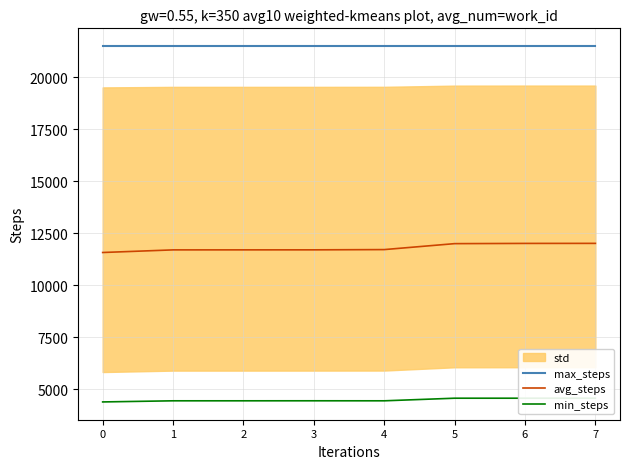

What is the lowest value of the max_steps series?

21486